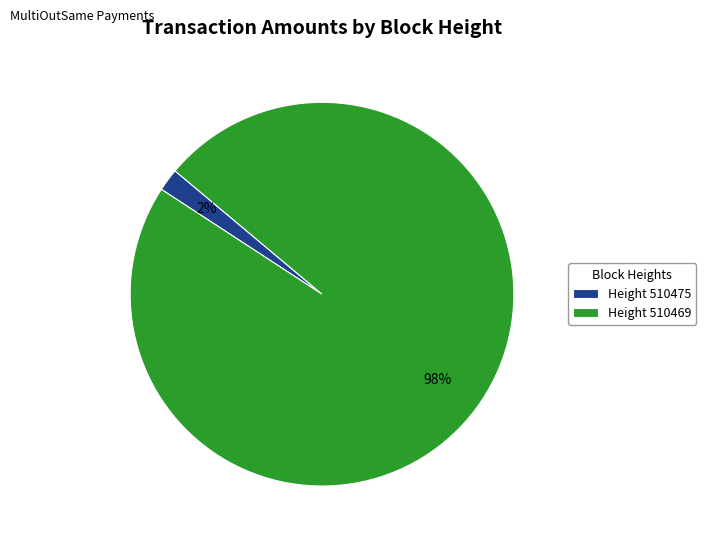

What percentage is the Height 510469 slice, to the nearest percent?

98%